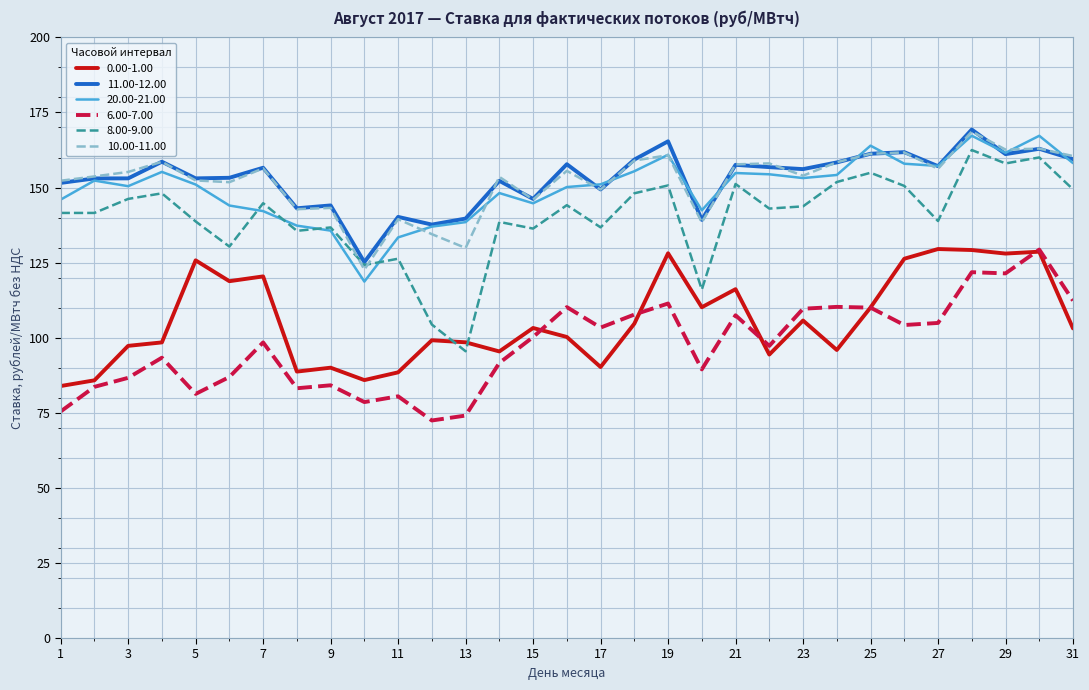

What is the maximum value shown in the chart?

169.3